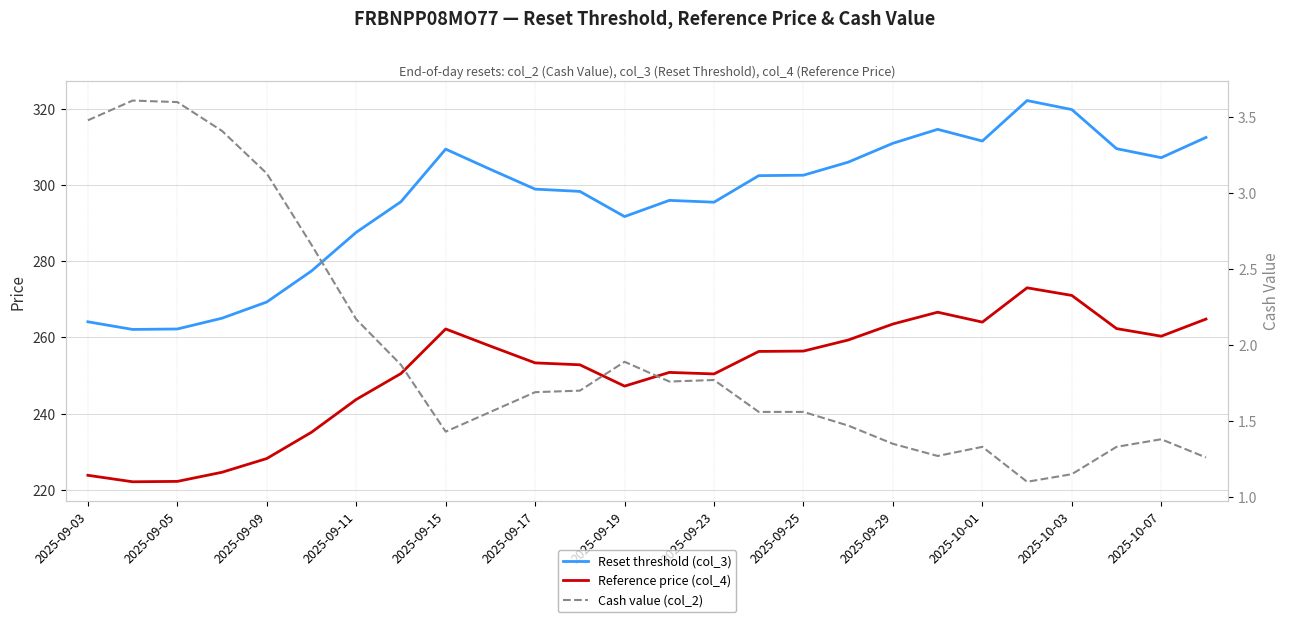

At which label does Reference price (col_4) reach its minimum?

2025-09-05